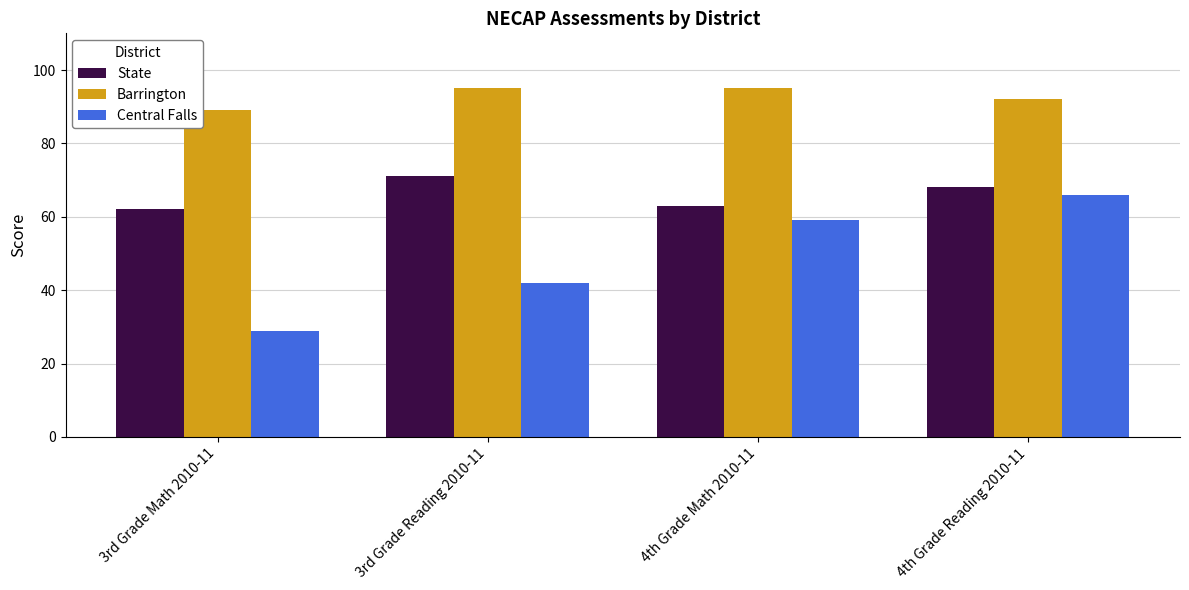

What is the minimum value for State?

62